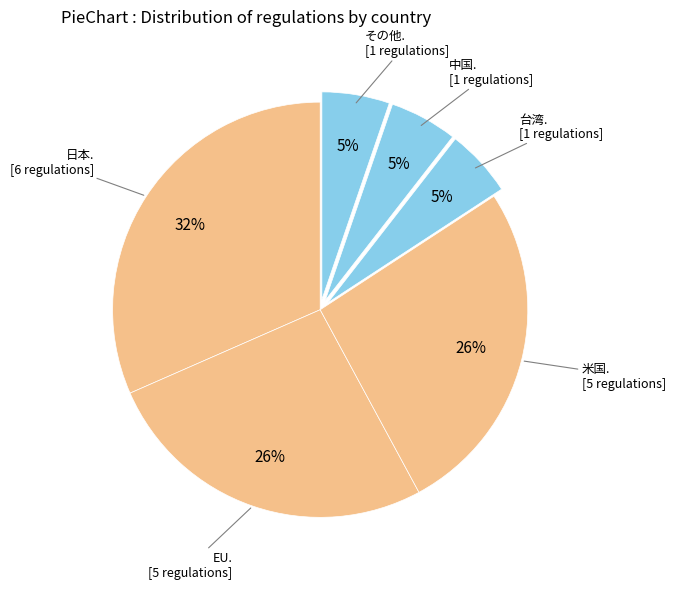

To the nearest percent, what is the average slice percentage?

17%